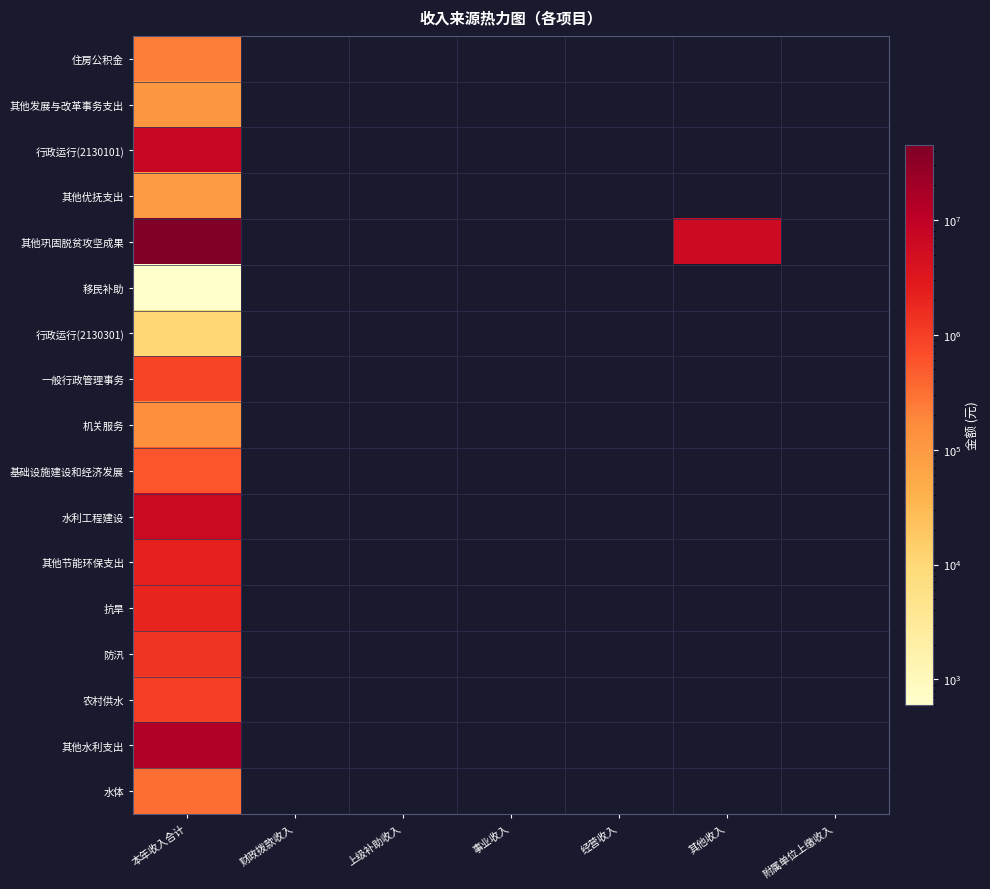

At which label does 其他巩固脱贫攻坚成果 reach its peak?

本年收入合计